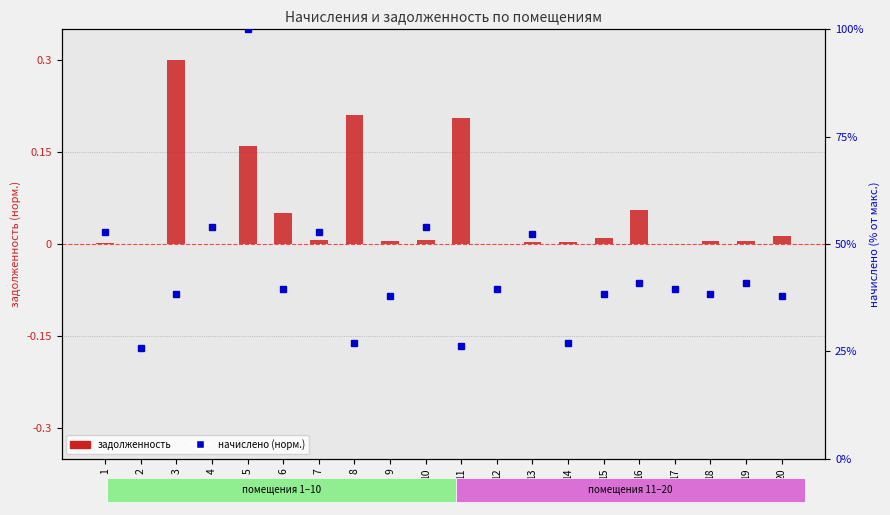

Reading right to left, list all the values displayed in this chart.

задолженность: 0.0	0.0	0.0	0.0	0.1	0.0	0.0	0.0	0.0	0.2	0.0	0.0	0.2	0.0	0.1	0.2	0.0	0.3	0.0	0.0
начислено (норм.): 37.9	40.9	38.4	39.6	40.9	38.4	27.0	52.3	39.5	26.2	53.9	37.9	26.8	52.7	39.4	100.0	54.0	38.3	25.7	52.7